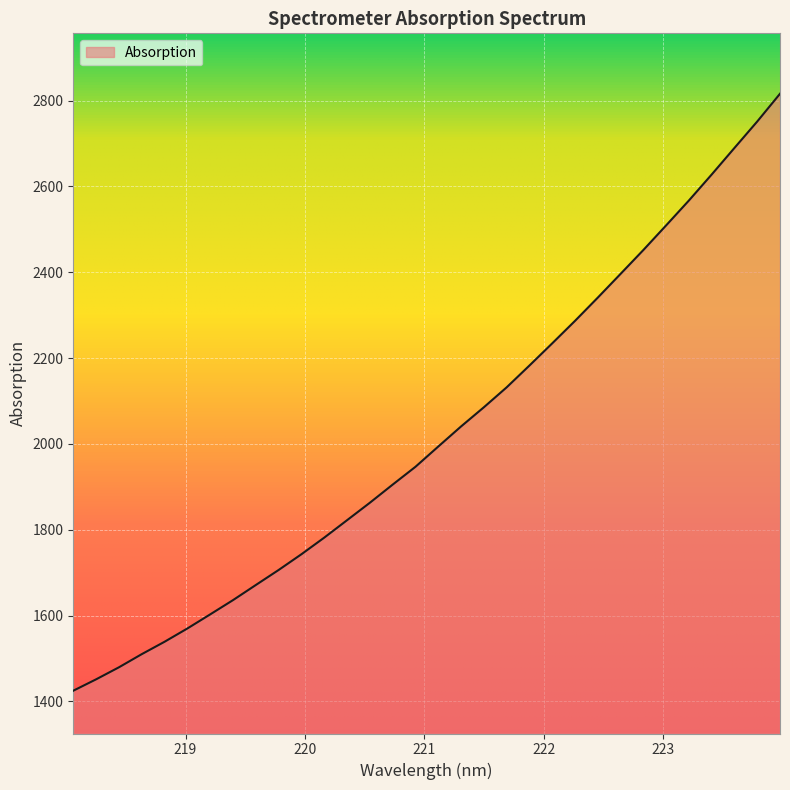

Reading right to left, what are all the values shown in this chart?

2816.1	2751.5	2689.9	2627.9	2567.4	2509.4	2451.9	2396.3	2341.0	2286.8	2234.4	2182.7	2131.8	2085.4	2040.7	1993.9	1946.7	1905.2	1862.9	1822.2	1781.6	1742.9	1706.2	1671.2	1635.9	1602.7	1569.8	1538.9	1510.0	1479.3	1451.3	1424.8